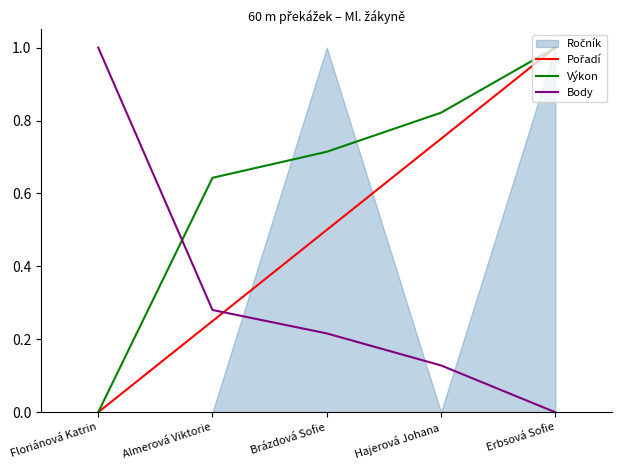

What is the sum of the Výkon values at Almerová Viktorie and Hajerová Johana?

1.5